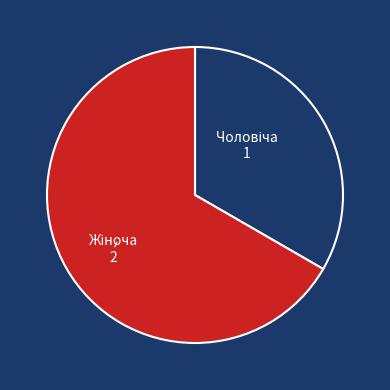

Is there a majority slice in this chart?

Yes